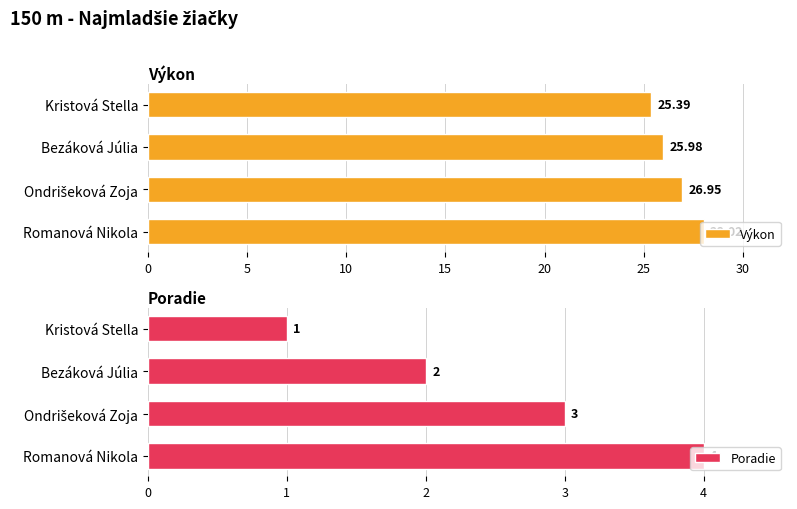

What is the difference between the second highest and second lowest values in the Výkon series?

1.0